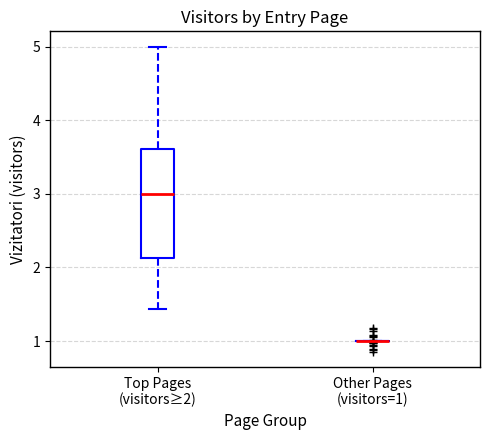

Where is the lower edge of the box for Top Pages (visitors≥2) on the y-axis? The values are not printed on the chart, so give them approximately, as read against the axis.

2.1